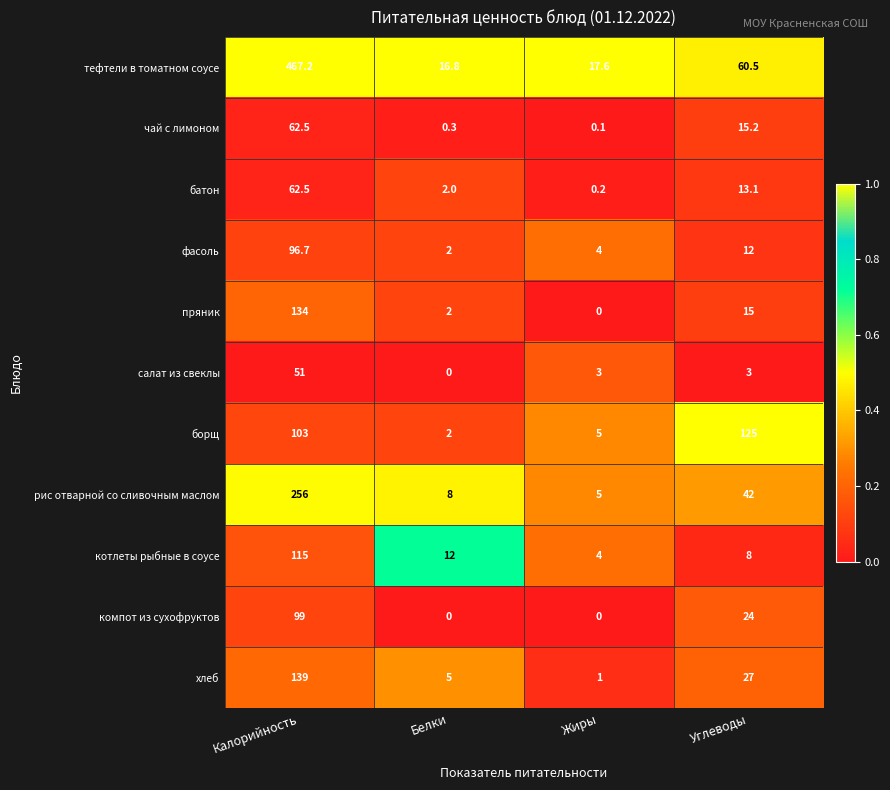

Rank the categories by фасоль value from lowest to highest.

Белки, Жиры, Углеводы, Калорийность